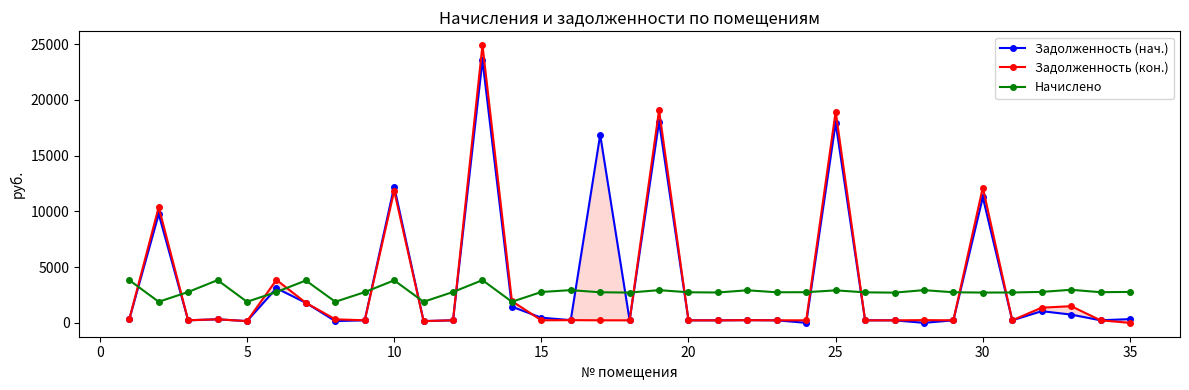

True or false: Начислено has more than 2 points higher than both neighbors.

True